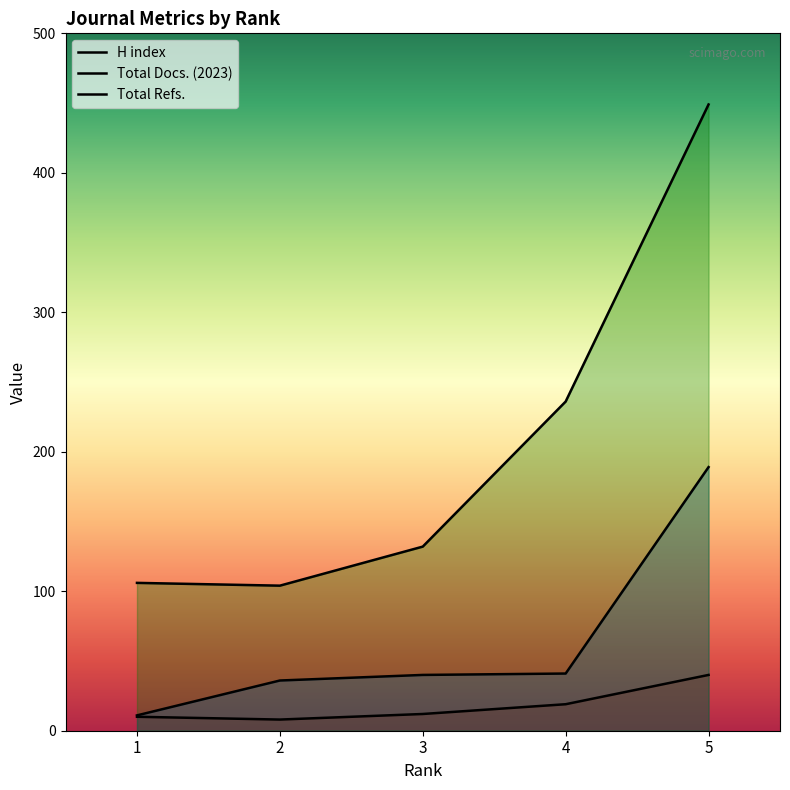

What is the difference between the second highest and minimum values in the H index series?

11